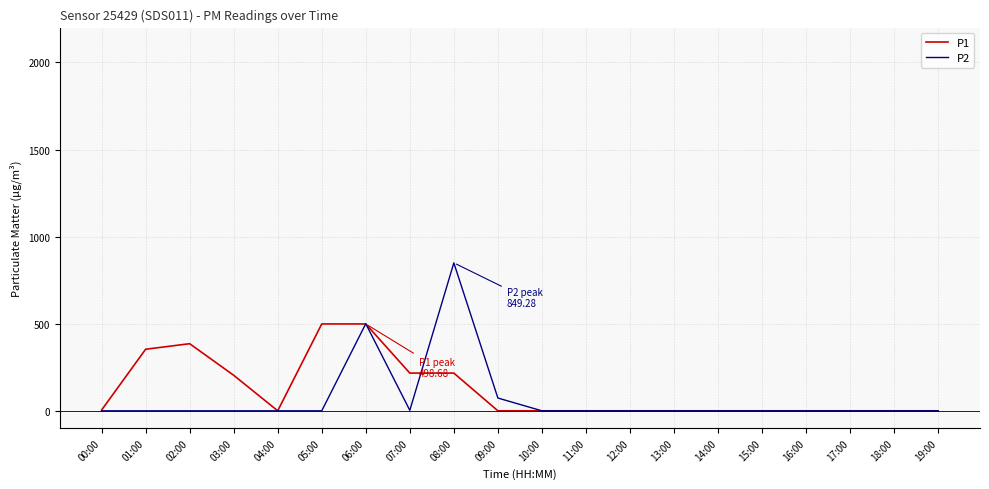

List the series in order of their peak value, highest first.

P2, P1